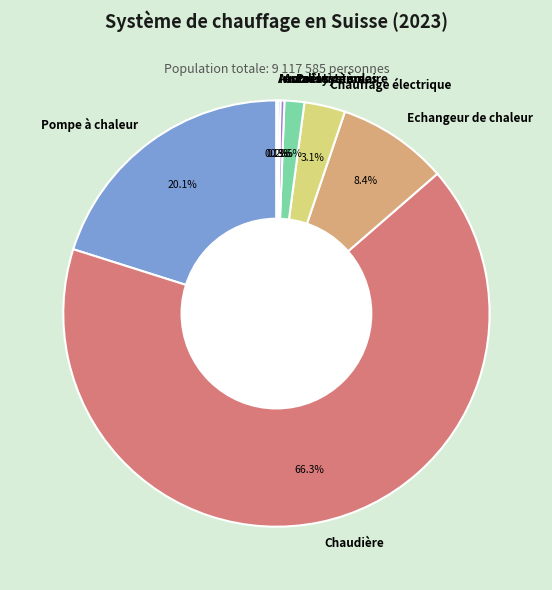

What is the largest slice in the pie chart?

Chaudière